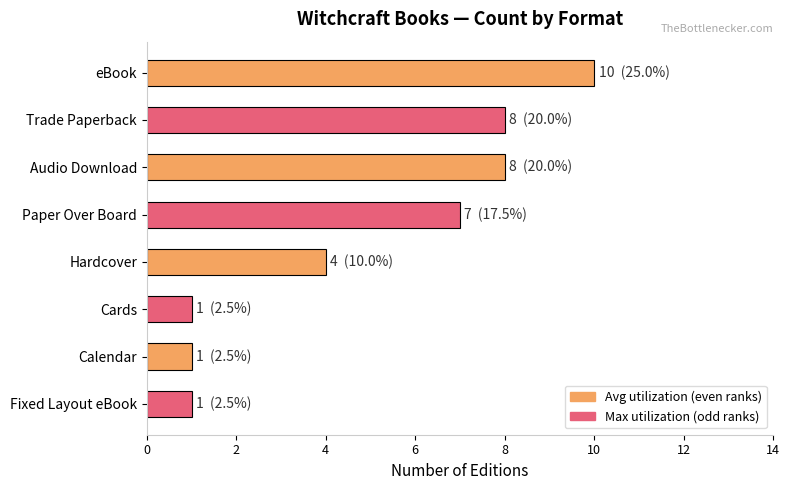

What position from the top is Paper Over Board?

4